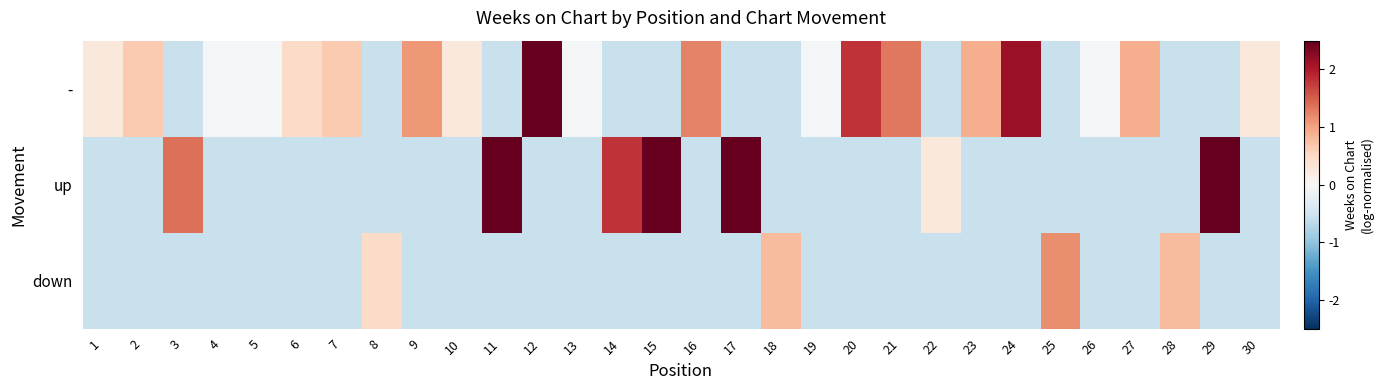

Reading left to right, list all the values displayed in this chart.

-: 1=0.3	2=0.6	3=-0.6	4=-0.0	5=-0.0	6=0.5	7=0.6	8=-0.6	9=1.1	10=0.3	11=-0.6	12=2.8	13=-0.0	14=-0.6	15=-0.6	16=1.2	17=-0.6	18=-0.6	19=-0.0	20=1.8	21=1.3	22=-0.6	23=0.9	24=2.2	25=-0.6	26=-0.0	27=0.9	28=-0.6	29=-0.6	30=0.3
up: 1=-0.6	2=-0.6	3=1.4	4=-0.6	5=-0.6	6=-0.6	7=-0.6	8=-0.6	9=-0.6	10=-0.6	11=3.2	12=-0.6	13=-0.6	14=1.8	15=3.3	16=-0.6	17=3.2	18=-0.6	19=-0.6	20=-0.6	21=-0.6	22=0.3	23=-0.6	24=-0.6	25=-0.6	26=-0.6	27=-0.6	28=-0.6	29=2.9	30=-0.6
down: 1=-0.6	2=-0.6	3=-0.6	4=-0.6	5=-0.6	6=-0.6	7=-0.6	8=0.5	9=-0.6	10=-0.6	11=-0.6	12=-0.6	13=-0.6	14=-0.6	15=-0.6	16=-0.6	17=-0.6	18=0.8	19=-0.6	20=-0.6	21=-0.6	22=-0.6	23=-0.6	24=-0.6	25=1.2	26=-0.6	27=-0.6	28=0.8	29=-0.6	30=-0.6